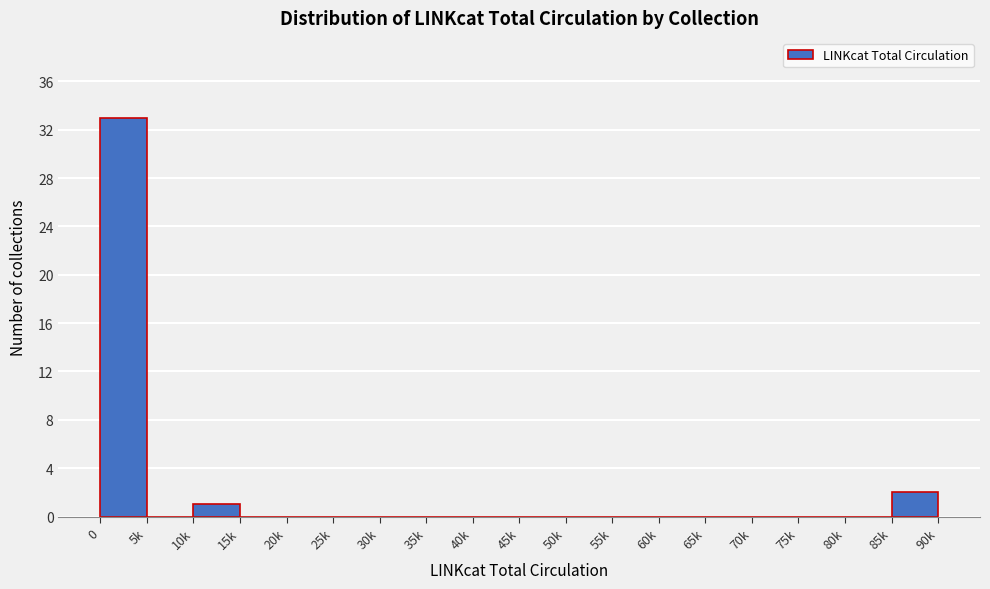

Reading right to left, list all the values displayed in this chart.

85k=2	80k=0	75k=0	70k=0	65k=0	60k=0	55k=0	50k=0	45k=0	40k=0	35k=0	30k=0	25k=0	20k=0	15k=0	10k=1	5k=0	0=33